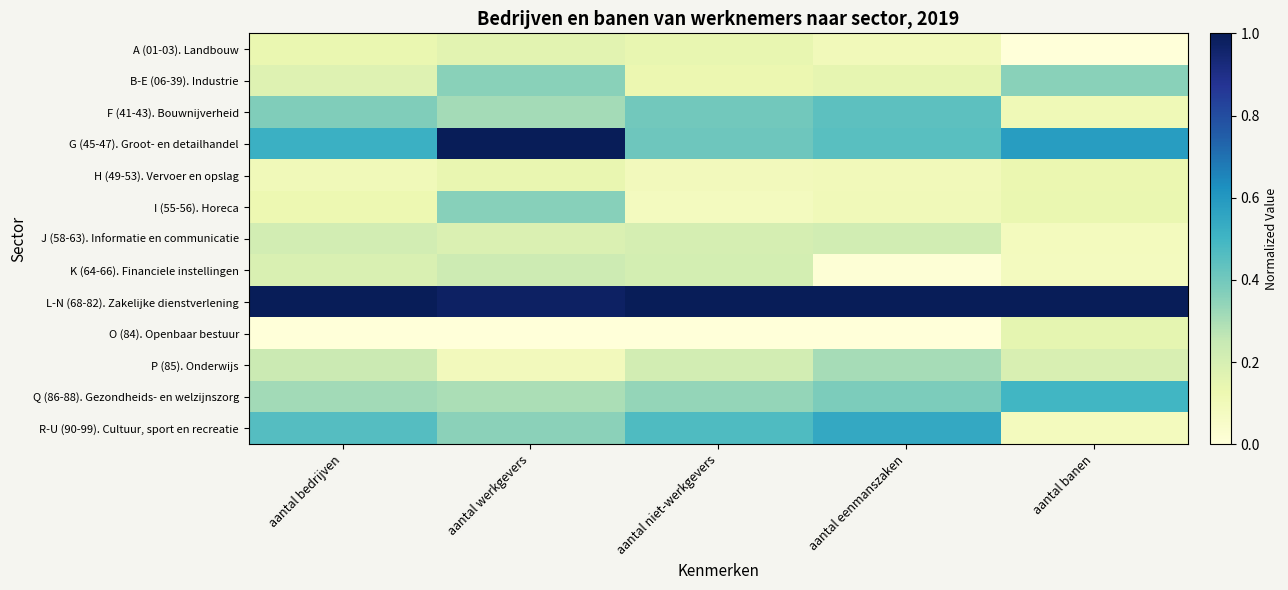

What is the greatest value displayed?

1.0